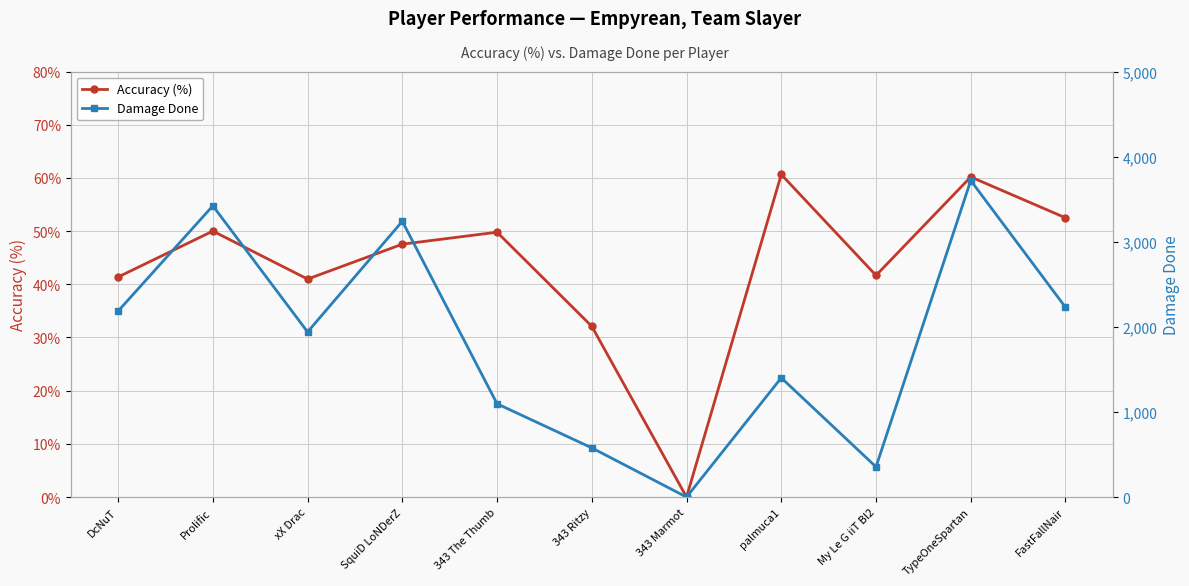

The value of Damage Done at Prolific is 3422.0. True or false?

True